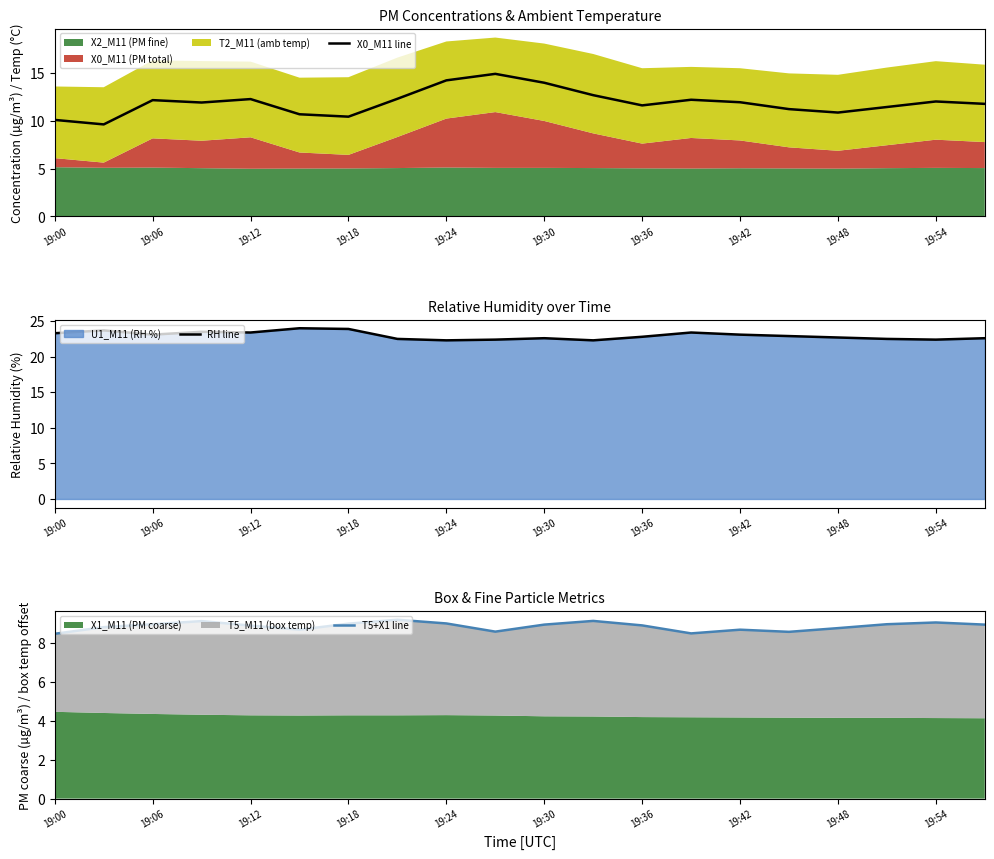

The value of RH line at 19:30 is 22.6. True or false?

True